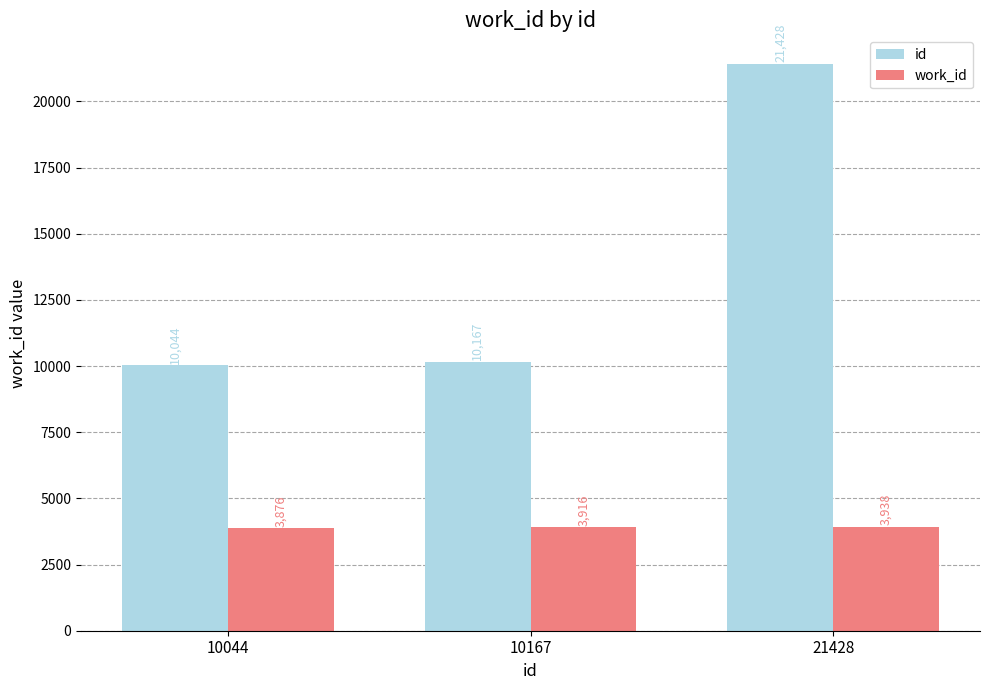

Is it true that id equals 5984 at 10044?

False